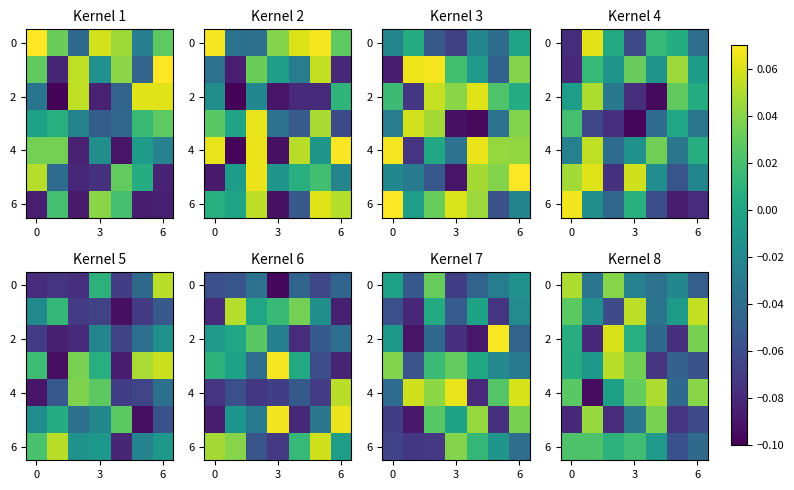

What is the minimum value shown in the chart?

-0.1